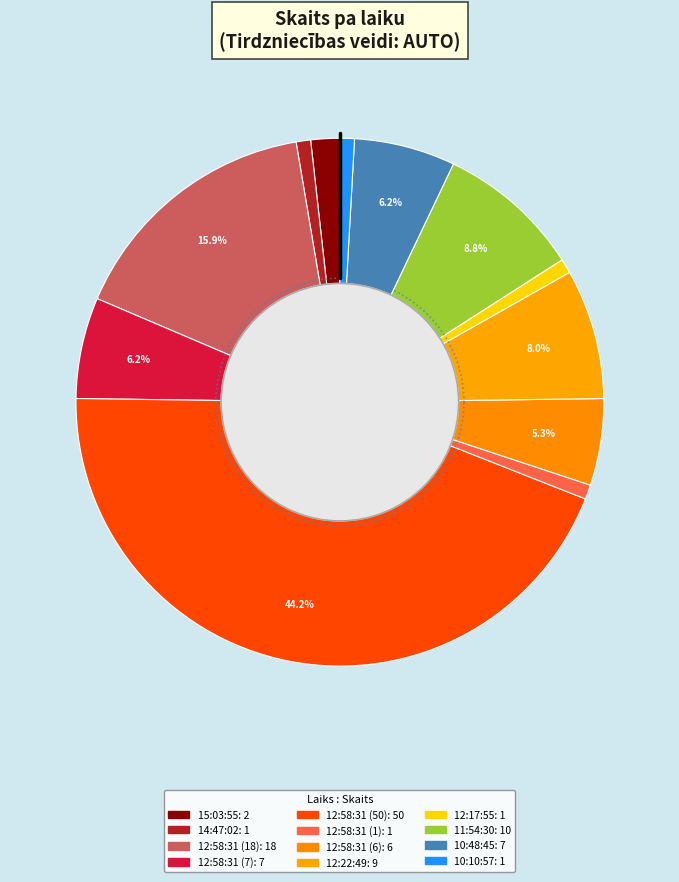

How many segments does this pie chart have?

12